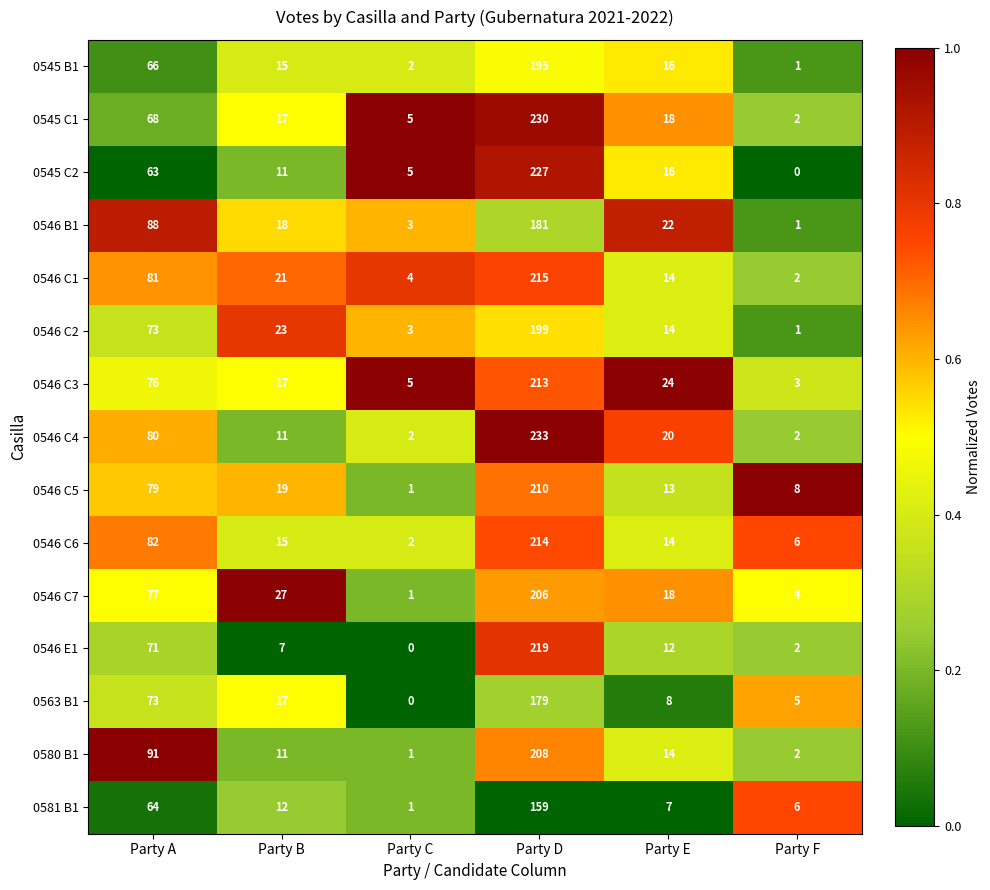

What is the sum of all 0580 B1 values?

327